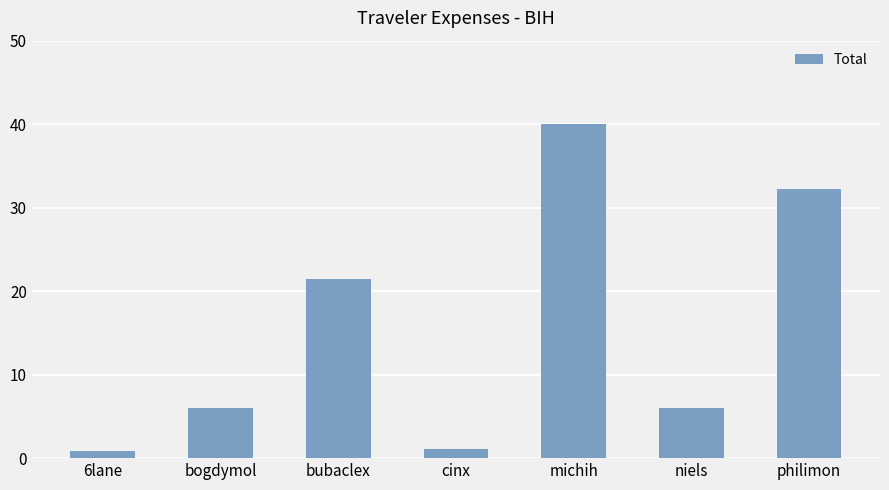

The chart shows a value of 32.3 at philimon. True or false?

True